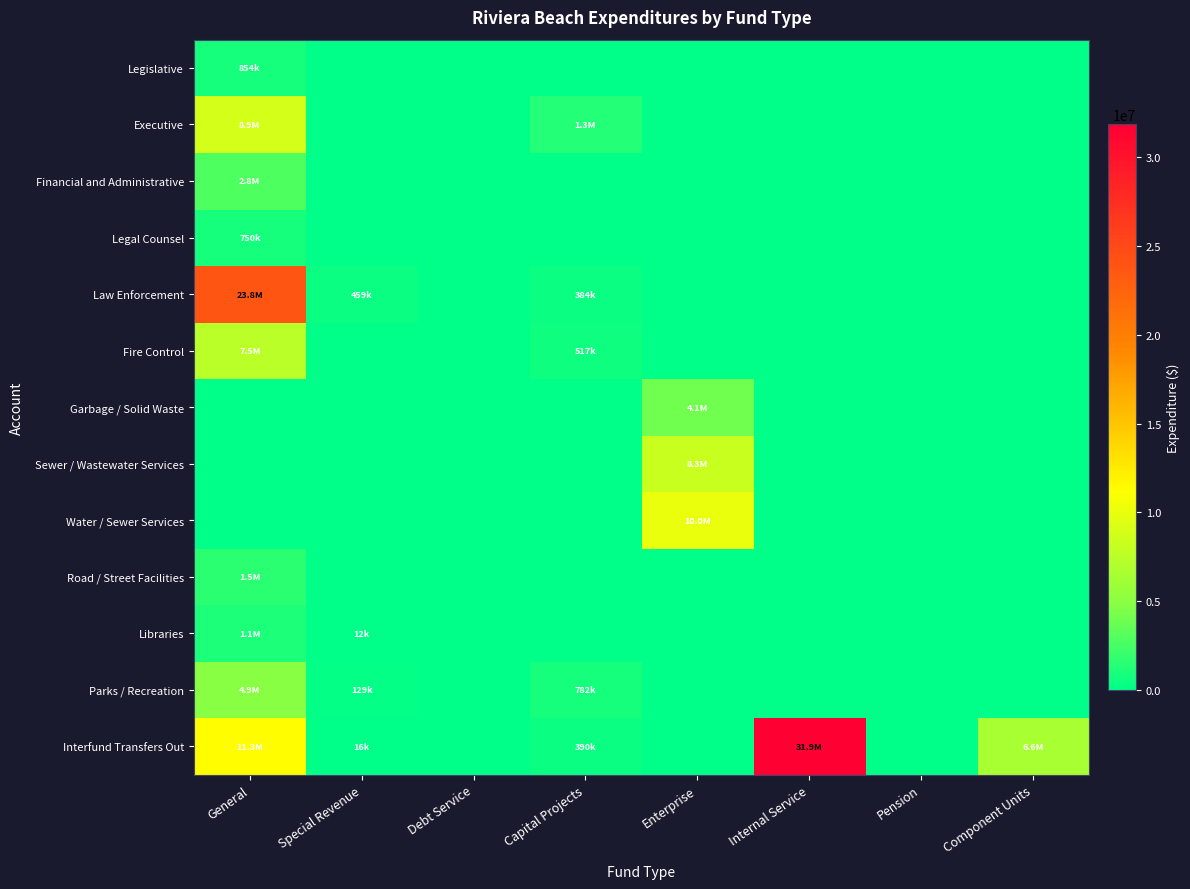

Which series has the largest total across all categories?

Interfund Transfers Out